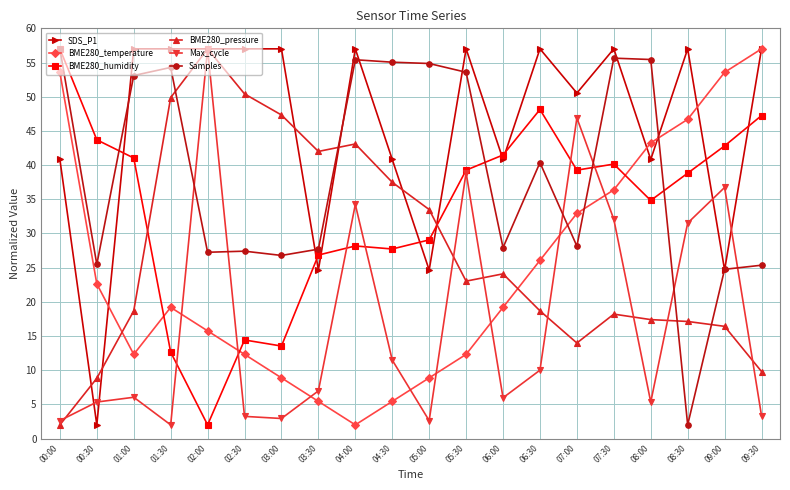

What is the greatest value displayed?

57.0